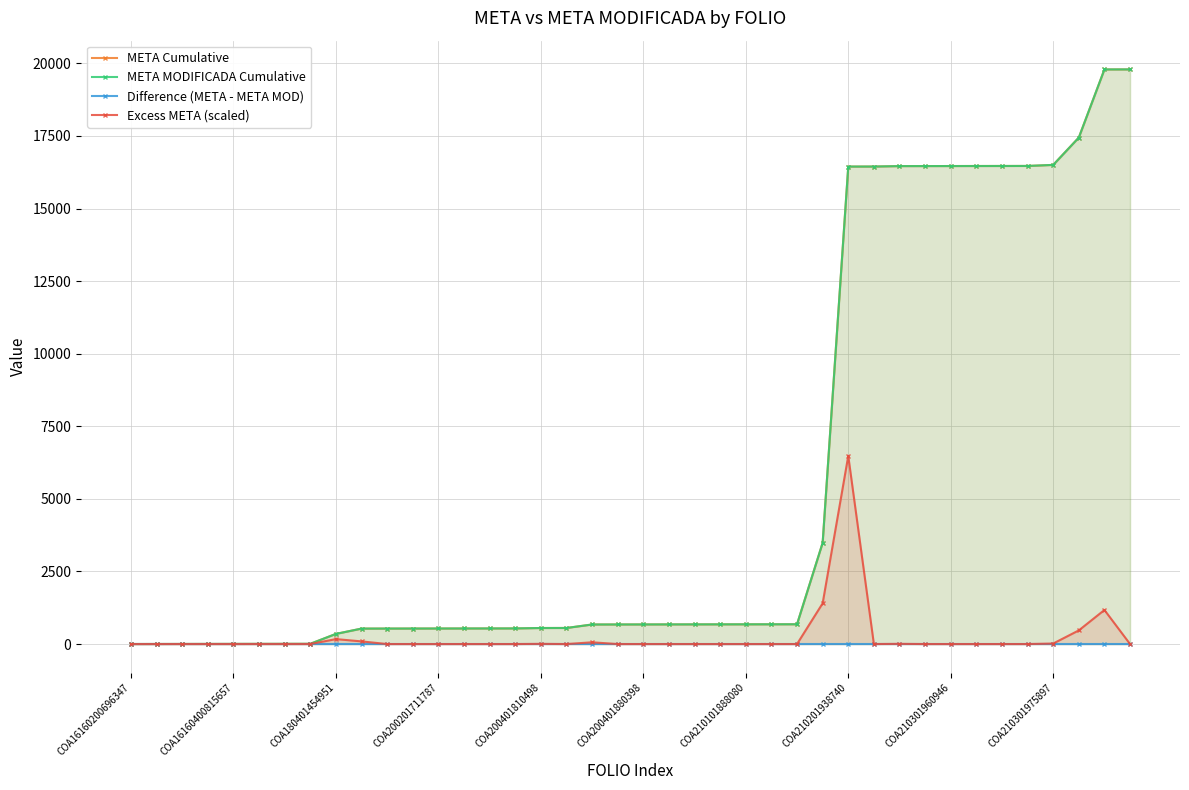

Which category has the highest value in the Excess META (scaled) series?

COA210201938740